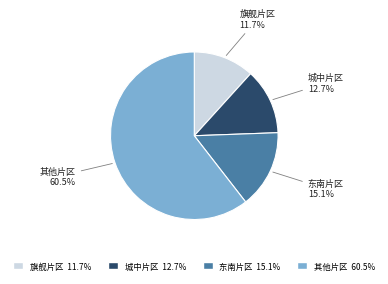

Is there any slice that represents more than half of the pie?

Yes